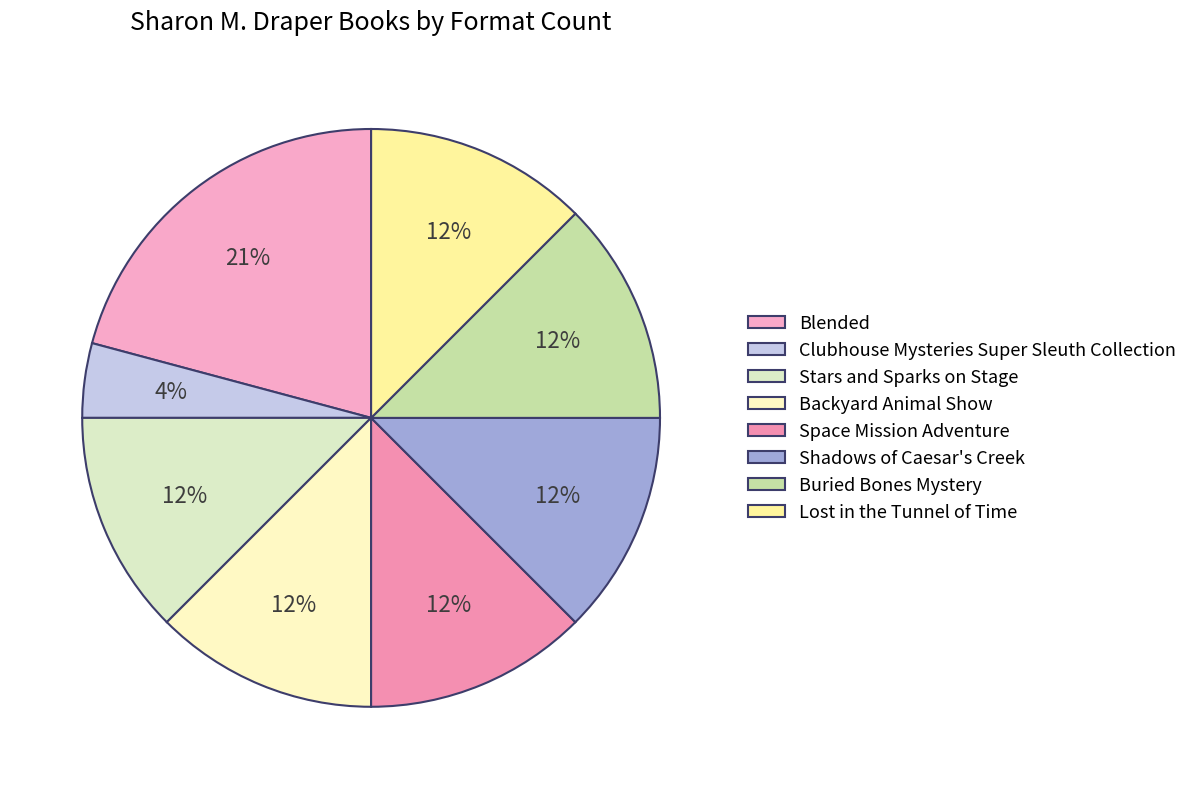

Does any single category account for the majority?

No